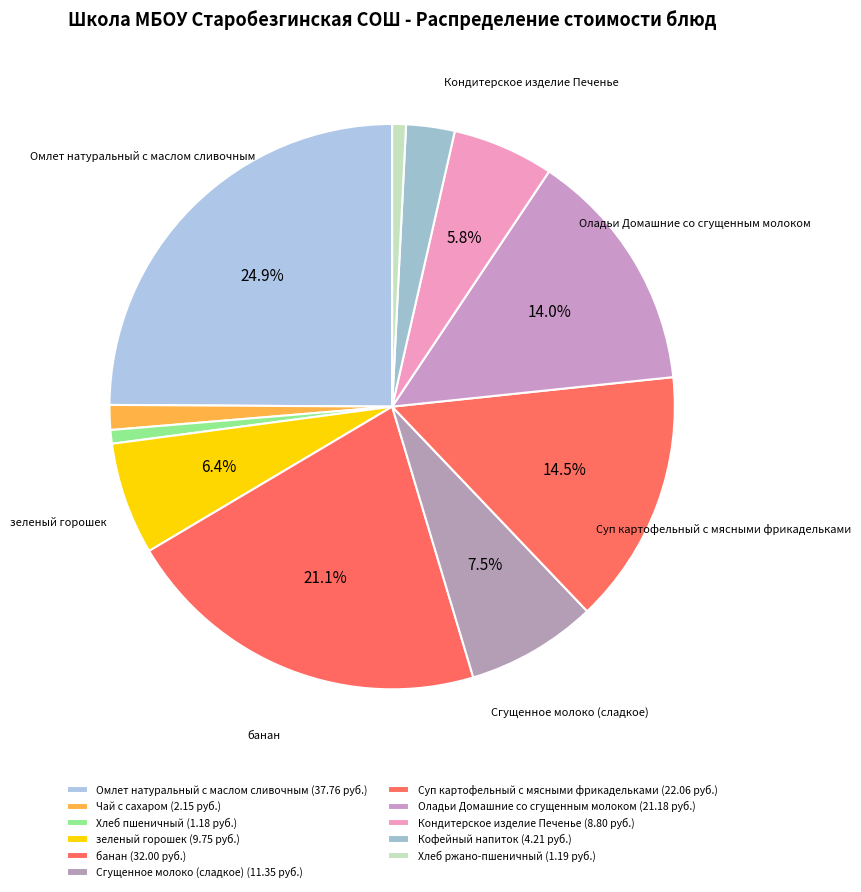

To the nearest percent, what is the combined percentage of Хлеб ржано-пшеничный and Сгущенное молоко (сладкое)?

8%